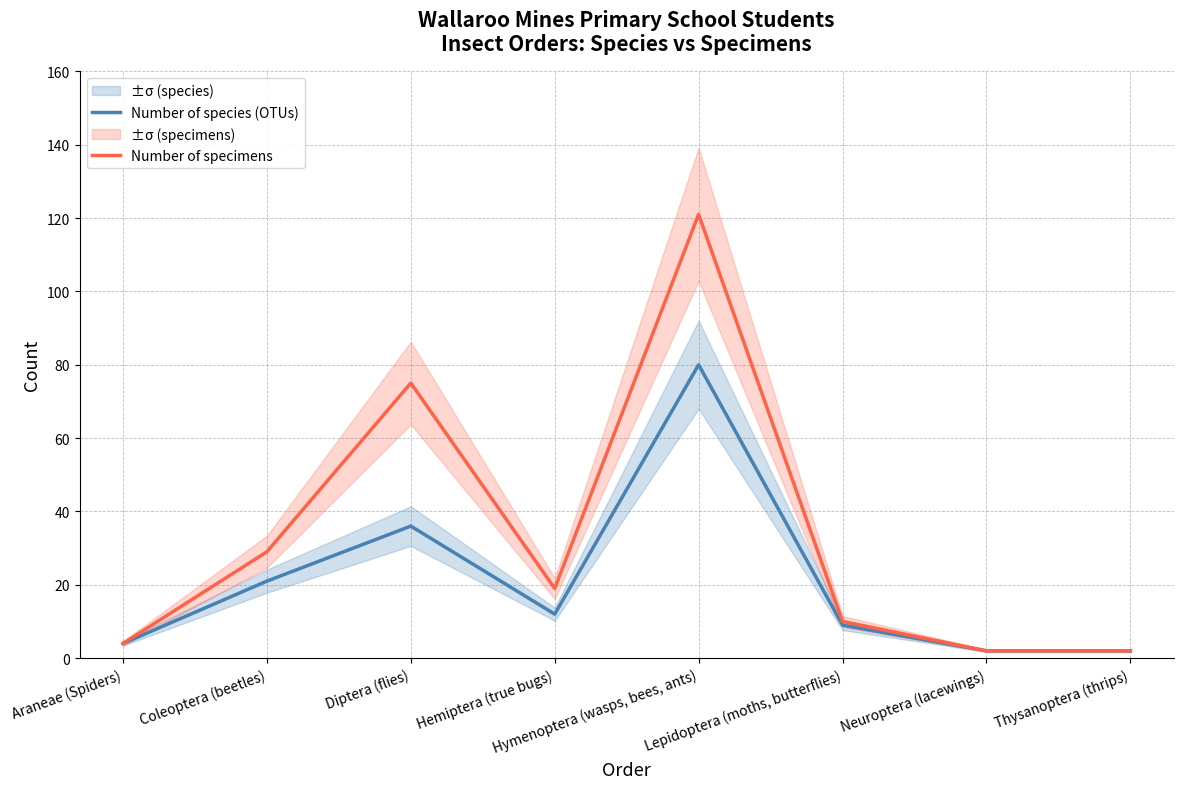

Rank the series by their maximum value, from lowest to highest.

Number of species (OTUs), Number of specimens